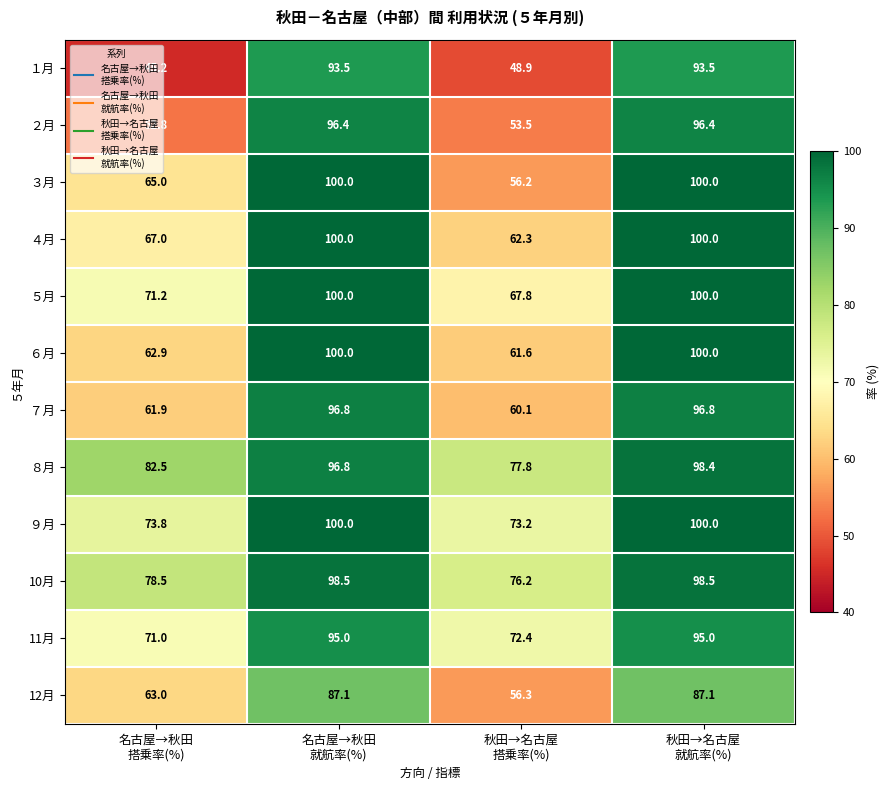

Which series has the largest range (max minus min)?

１月